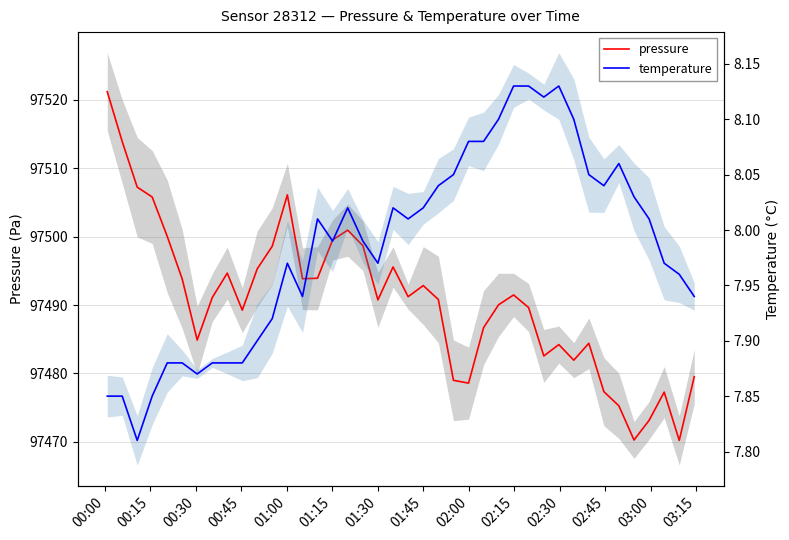

Is the value of temperature at 34 greater than the value of pressure at 00:45?

No